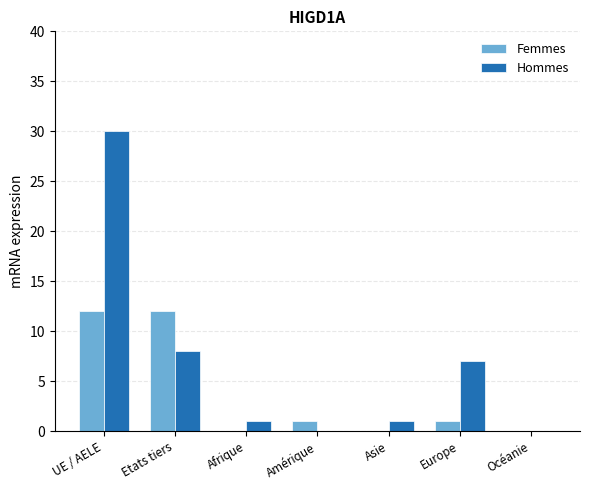

At which label does Hommes first exceed 1?

UE / AELE